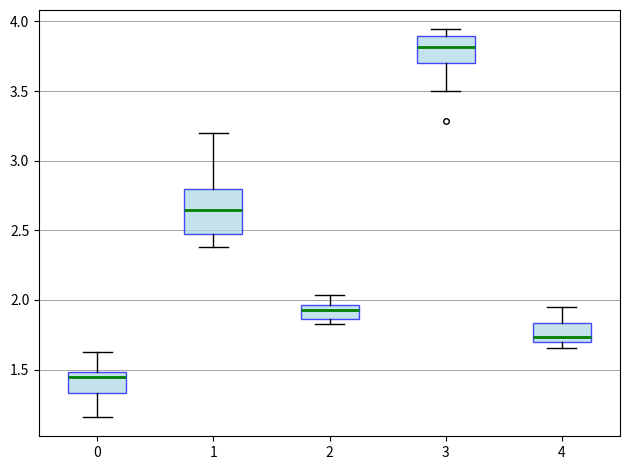

Where does the lower whisker of the box at x = 1 end on the y-axis? The values are not printed on the chart, so give them approximately, as read against the axis.

2.40